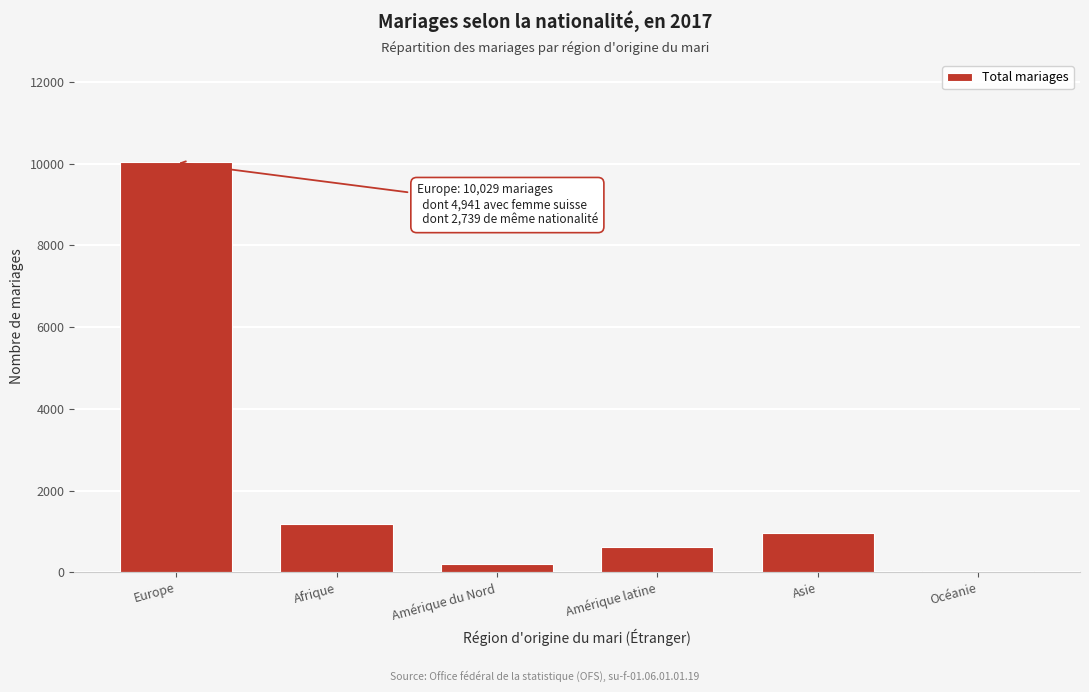

Reading left to right, what are all the values shown in this chart?

Europe=10029	Afrique=1174	Amérique du Nord=203	Amérique latine=624	Asie=951	Océanie=44